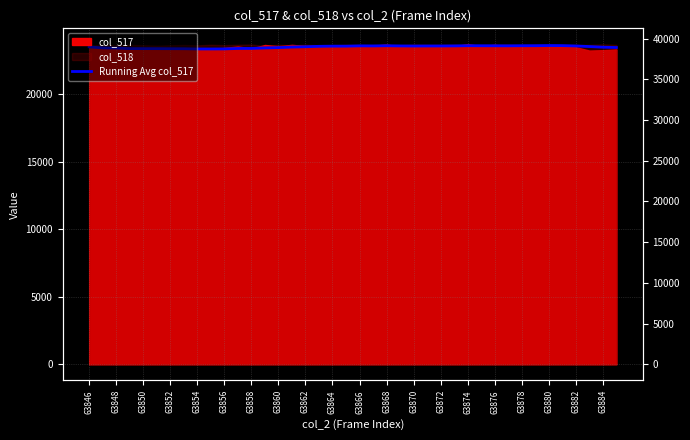

What is the difference between the second highest and minimum values?

249.0